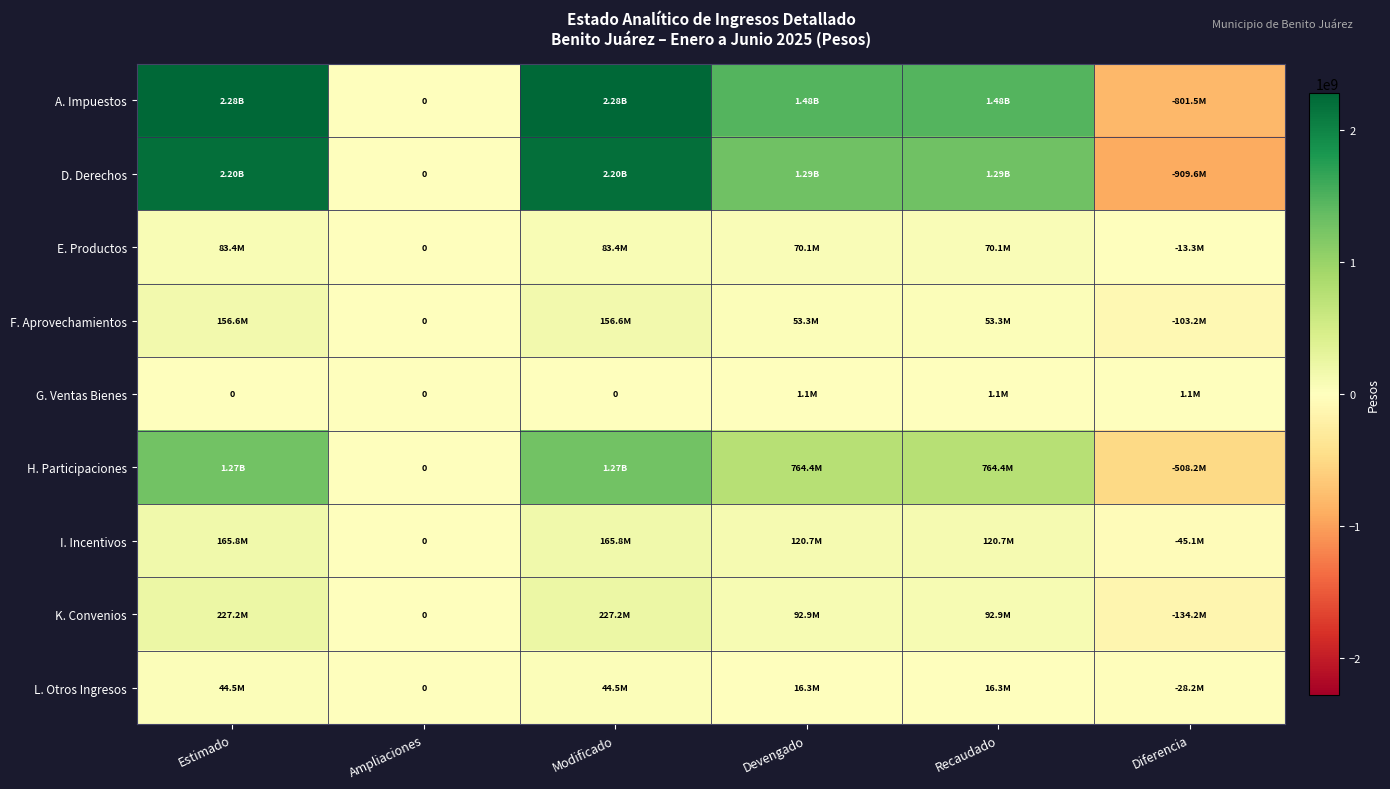

Which series changed the most between Modificado and Devengado?

D. Derechos